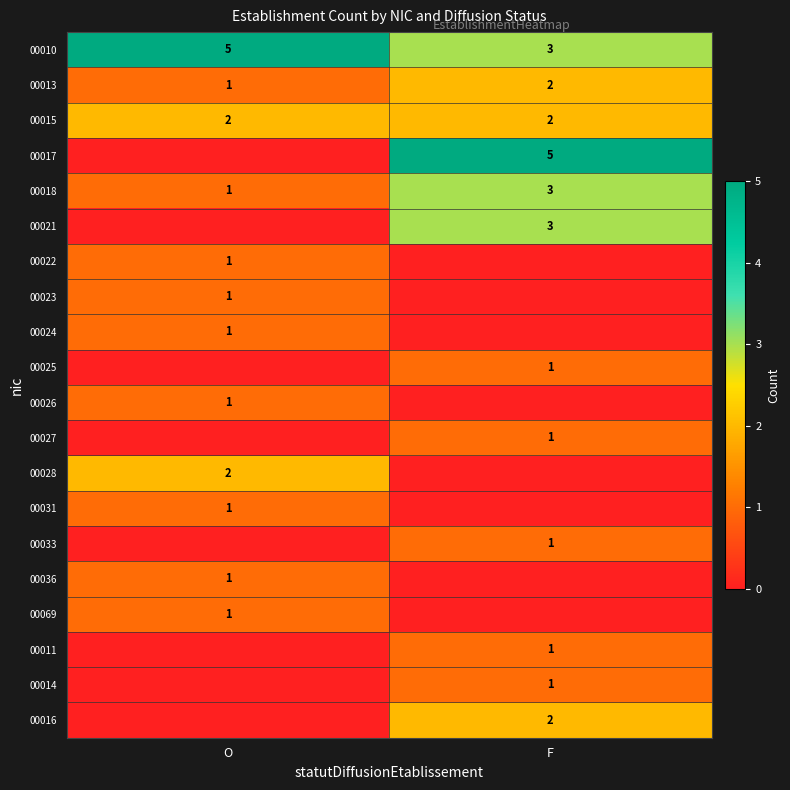

True or false: 00031 has a value of 2 at O.

False